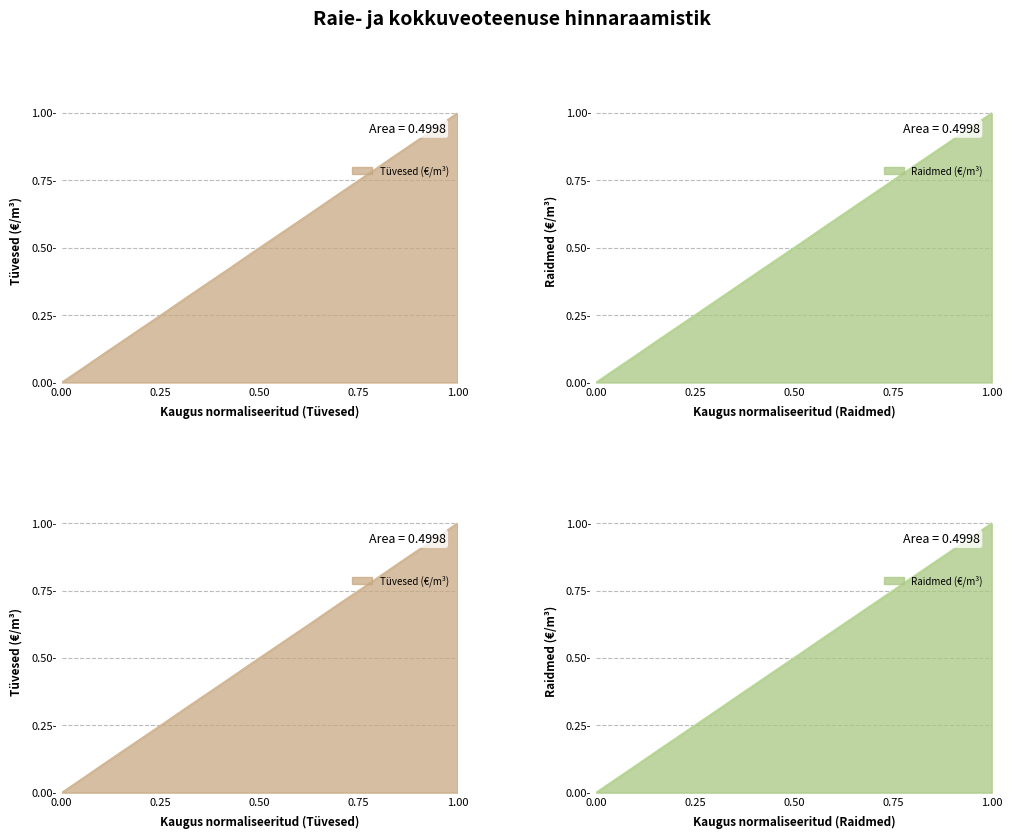

Which series changed the most between 400 and 1700?

Tüvesed (€/m³)